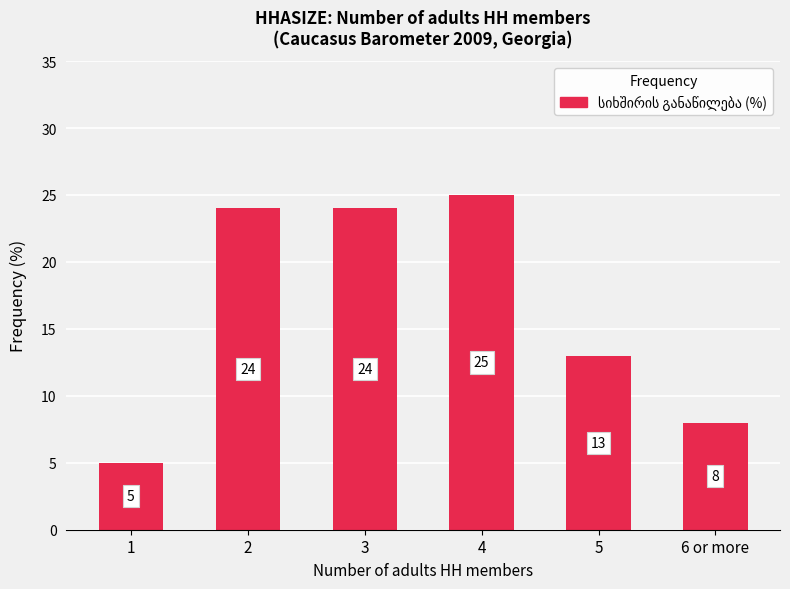

What is the ratio of the value at 1 to the value at 2?

0.2